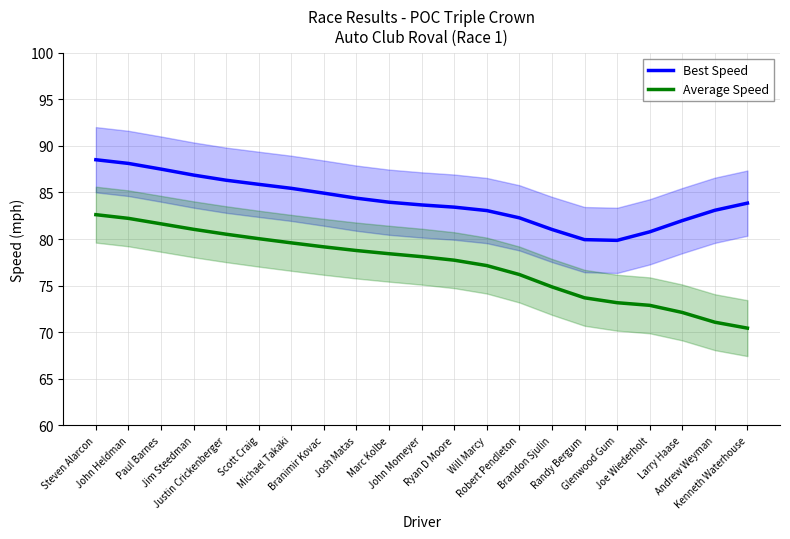

The value of Average Speed at Jim Steedman is 81.0. True or false?

True